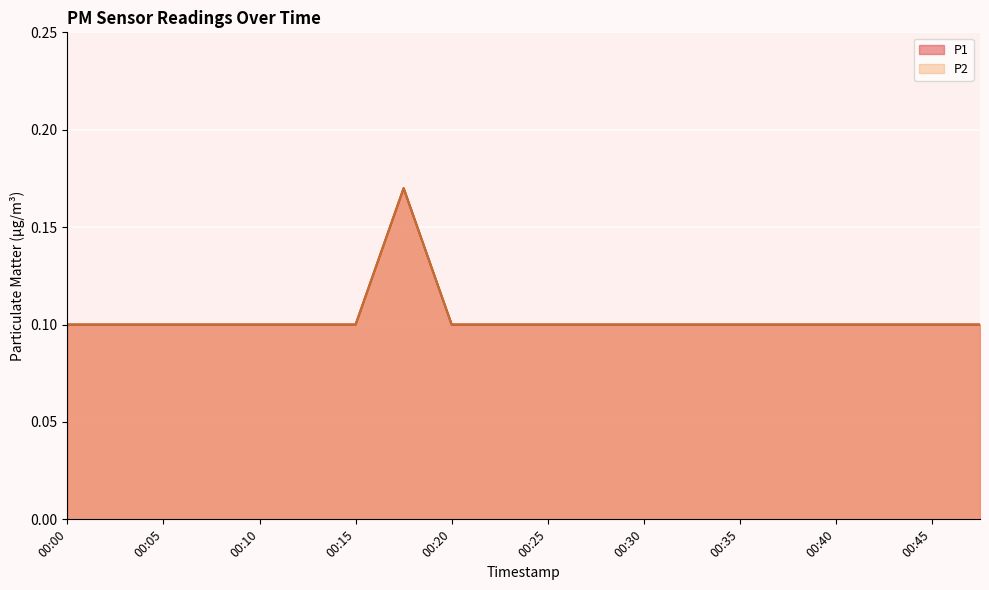

Reading right to left, extract all data points from this chart.

P1: 00:47=0.1	00:45=0.1	00:42=0.1	00:40=0.1	00:37=0.1	00:35=0.1	00:33=0.1	00:30=0.1	00:28=0.1	00:25=0.1	00:23=0.1	00:20=0.1	00:18=0.2	00:15=0.1	00:13=0.1	00:10=0.1	00:08=0.1	00:05=0.1	00:03=0.1	00:00=0.1
P2: 00:47=0.1	00:45=0.1	00:42=0.1	00:40=0.1	00:37=0.1	00:35=0.1	00:33=0.1	00:30=0.1	00:28=0.1	00:25=0.1	00:23=0.1	00:20=0.1	00:18=0.2	00:15=0.1	00:13=0.1	00:10=0.1	00:08=0.1	00:05=0.1	00:03=0.1	00:00=0.1